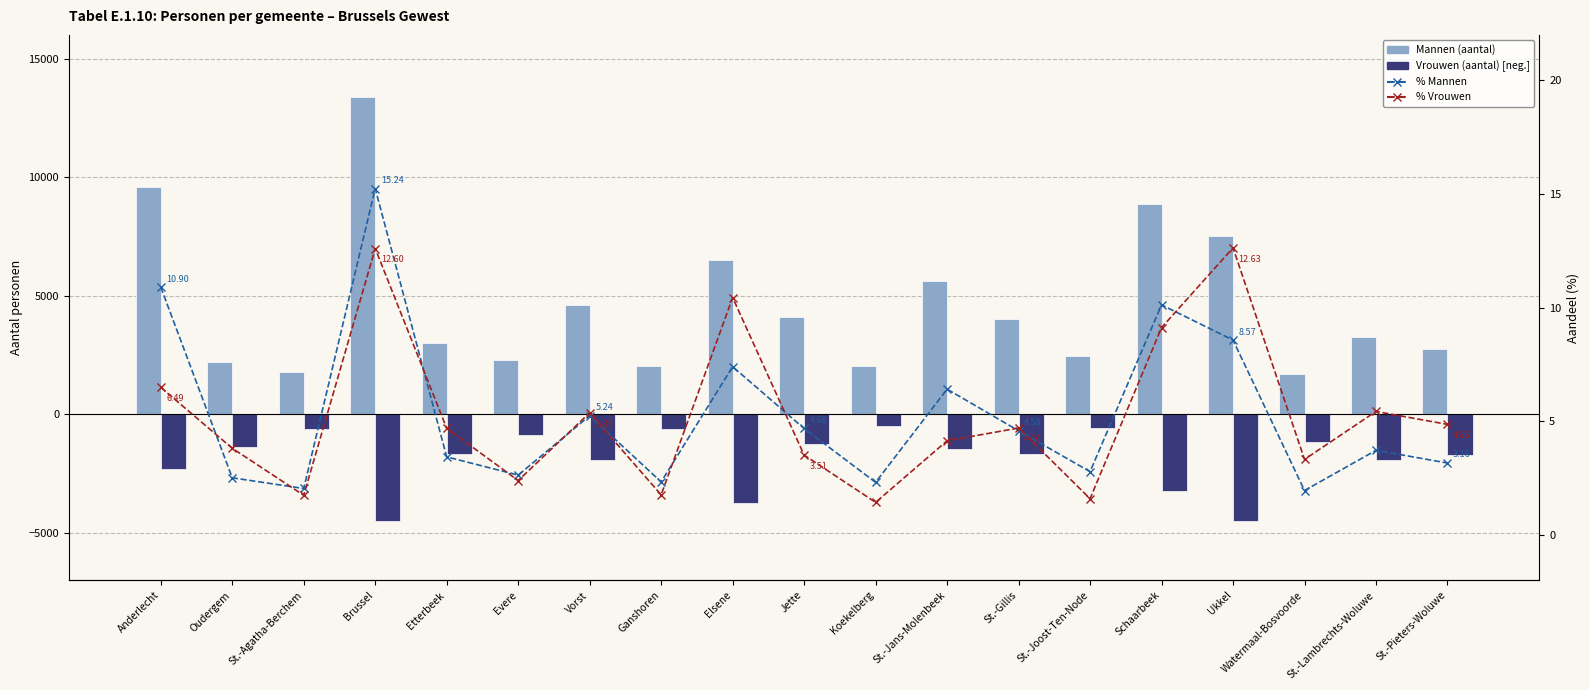

What is the label of the 18th bar from the right?

Oudergem